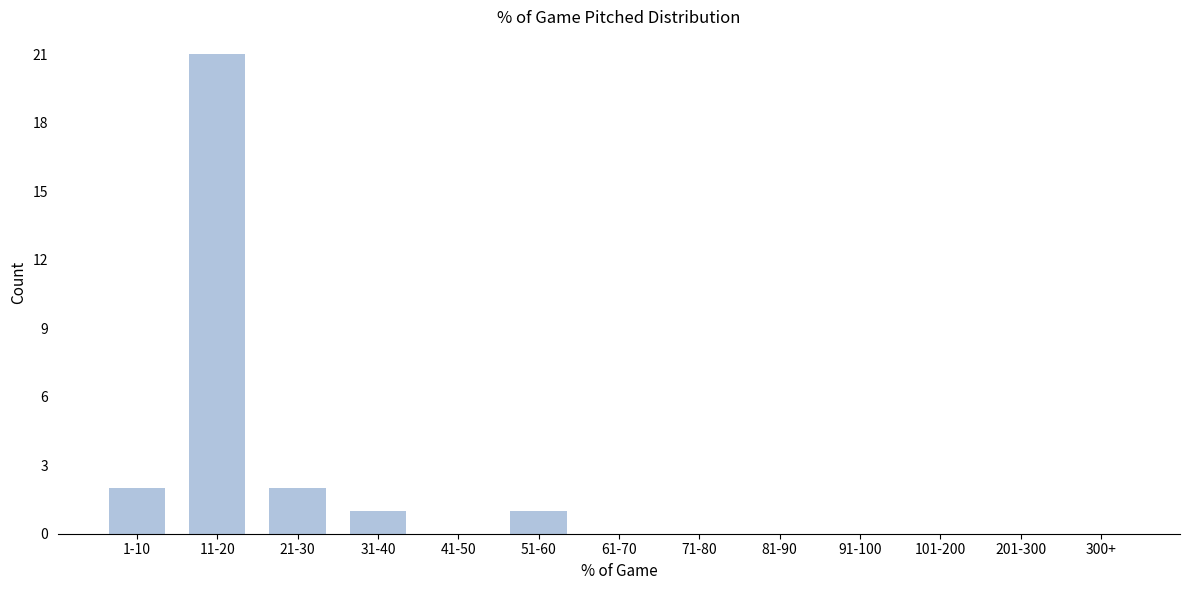

Reading right to left, list all the values displayed in this chart.

300+=0	201-300=0	101-200=0	91-100=0	81-90=0	71-80=0	61-70=0	51-60=1	41-50=0	31-40=1	21-30=2	11-20=21	1-10=2